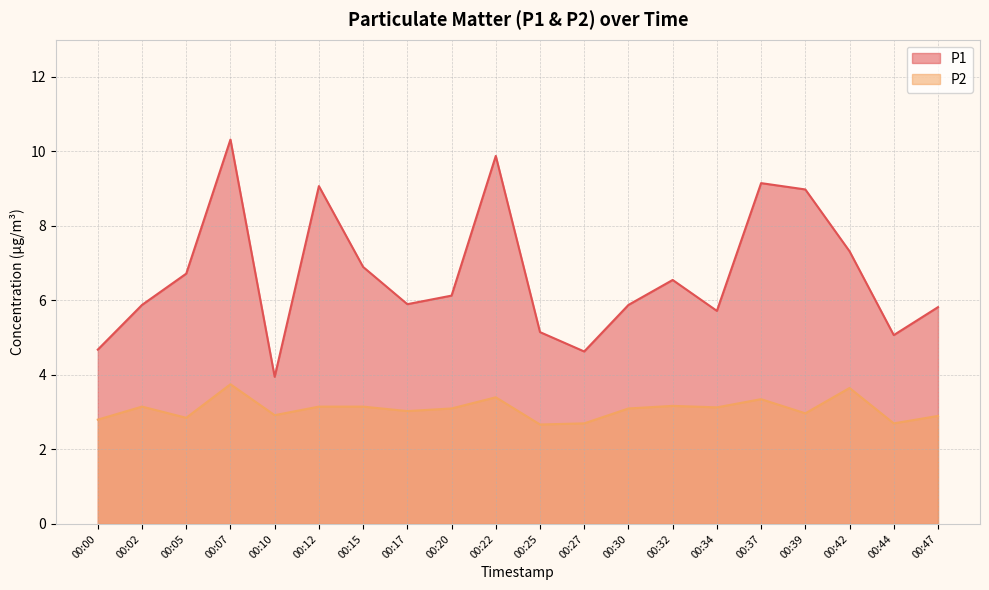

Is the value of P2 at 00:34 greater than the value of P1 at 00:20?

No